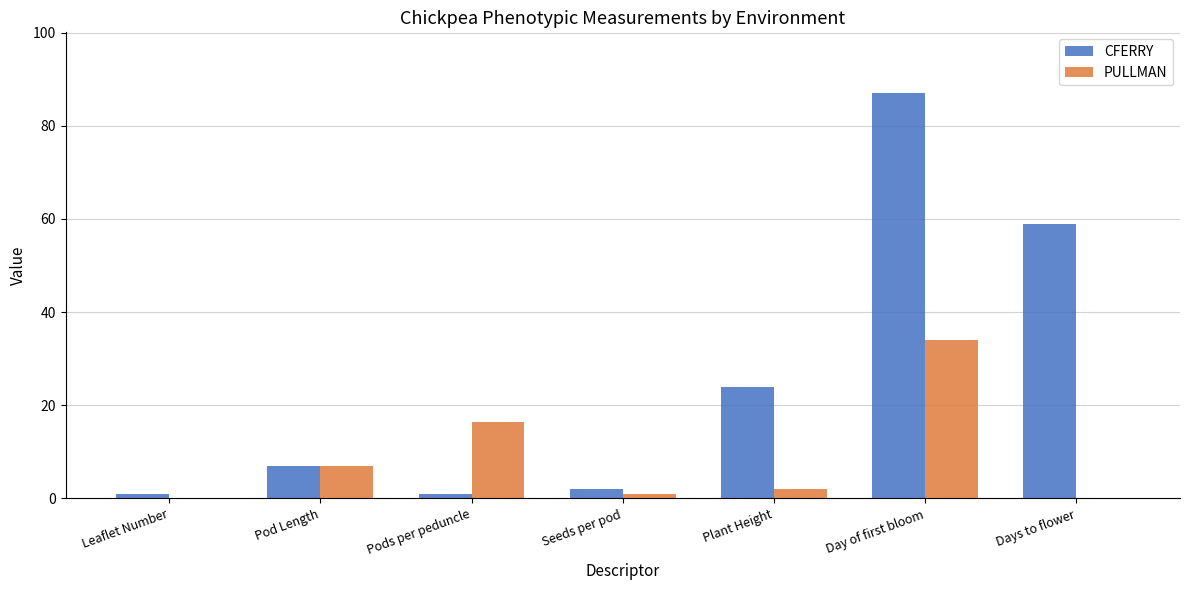

How many distinct data groups are displayed?

2